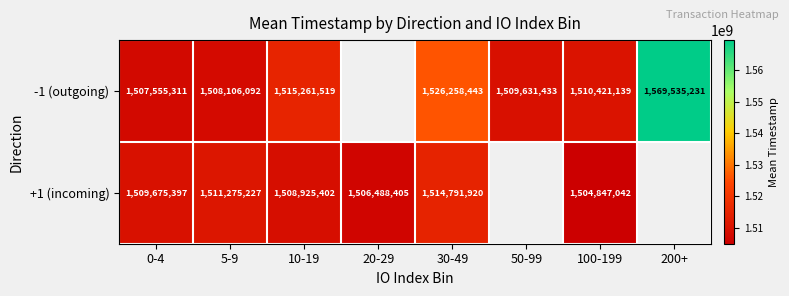

What is the spread (max minus min) of values at 30-49?

11466523.0